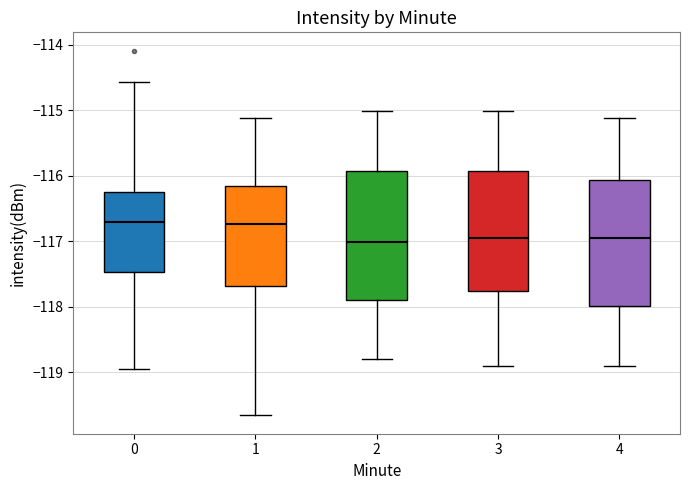

Reading left to right, read every box against the y-axis: the position of its median line, the range the box covers, and the ends of its whiskers. The values are not printed on the chart, so give them approximately, as read against the axis.

0: median -116.7, box -117.5 to -116.2, whiskers -118.9 to -114.6
1: median -116.7, box -117.7 to -116.1, whiskers -119.7 to -115.1
2: median -117.0, box -117.9 to -115.9, whiskers -118.8 to -115.0
3: median -117.0, box -117.8 to -115.9, whiskers -118.9 to -115.0
4: median -117.0, box -118.0 to -116.1, whiskers -118.9 to -115.1